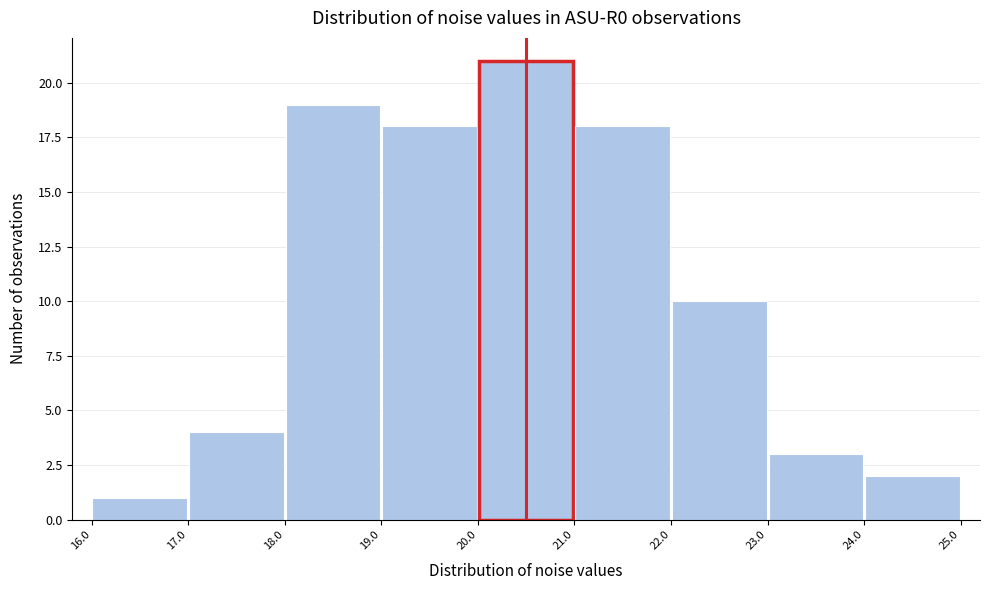

What is the height of the bar covering 17.0 to 18.0 on the x-axis? The values are not printed on the chart, so give them approximately, as read against the axis.

4